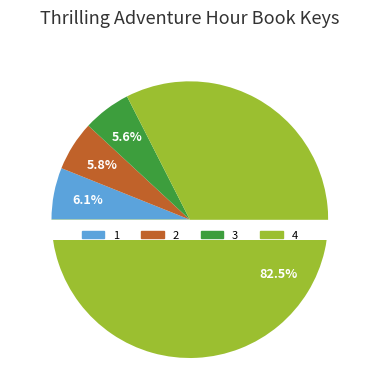

How many slices are in this pie chart?

4